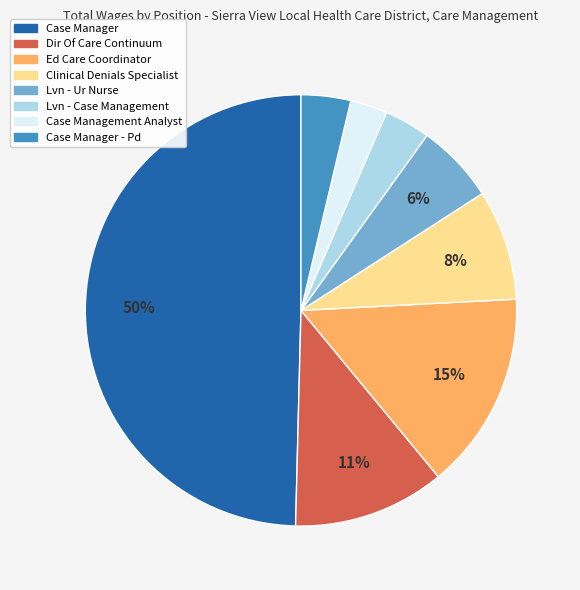

To the nearest percent, what is the difference between the largest and smallest slice percentages?

47%